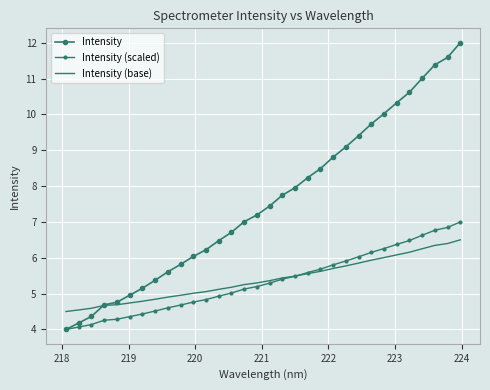

At how many categories does at least one series exceed 9?

10